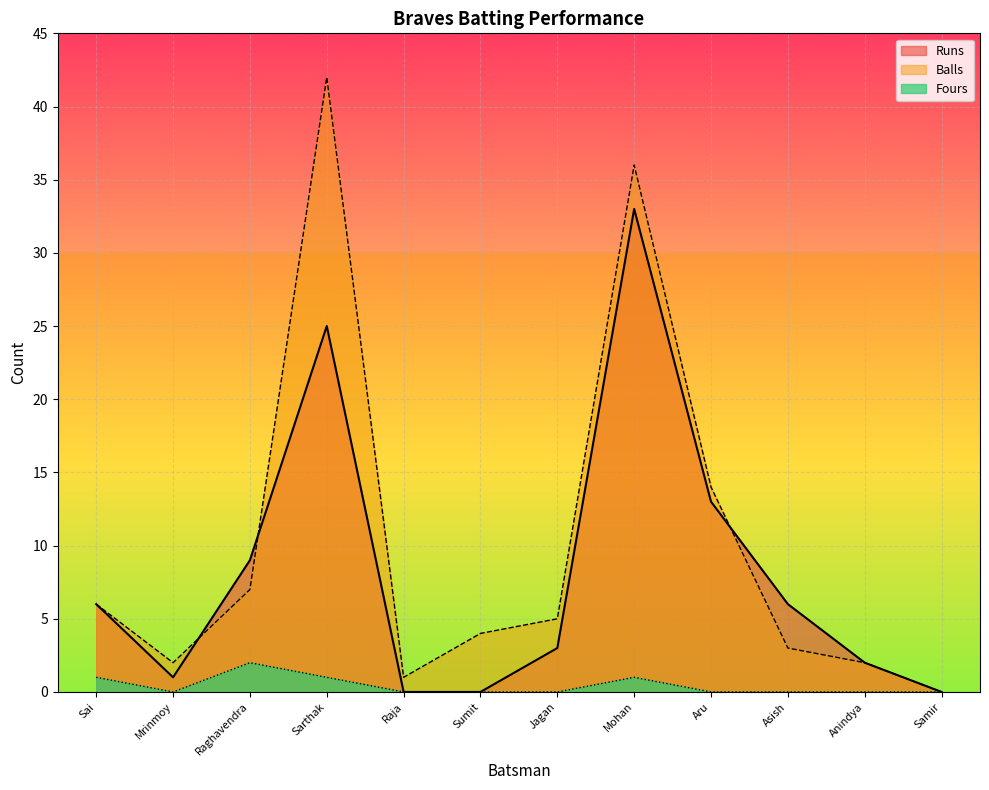

Rank the series by their maximum value, from lowest to highest.

Fours, Runs, Balls